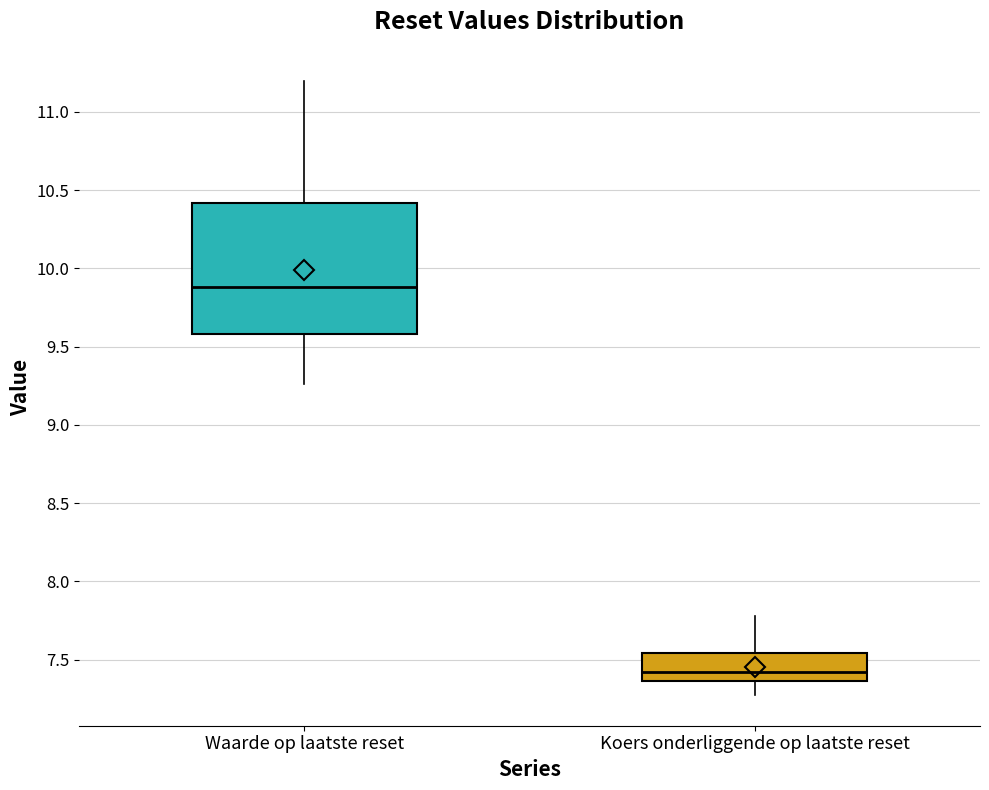

Which box's median line is the highest?

Waarde op laatste reset